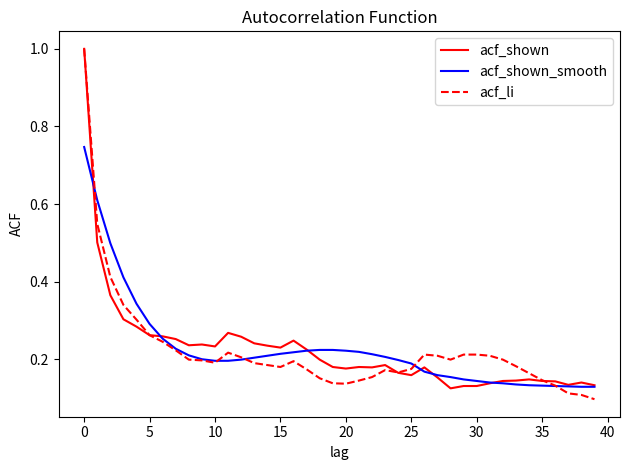

What is the maximum value for acf_shown?

1.0